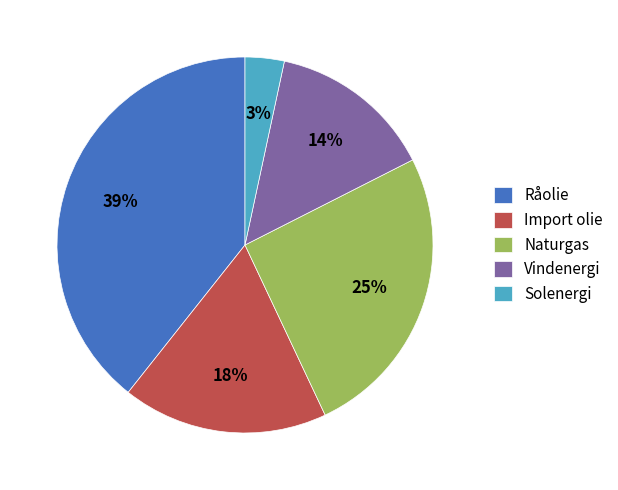

Is Import olie the majority of the pie?

No